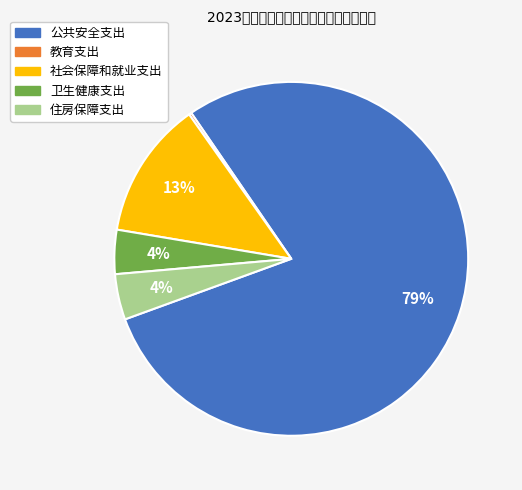

To the nearest percent, what is the average slice percentage?

20%